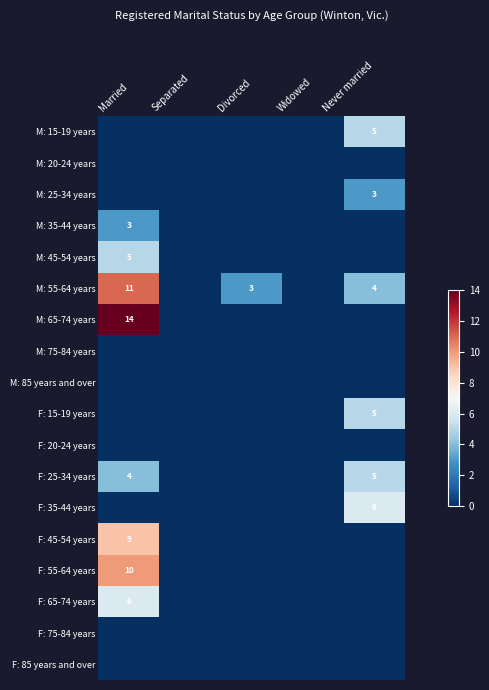

What is the difference between the maximum and minimum values in the M: 55-64 years series?

11